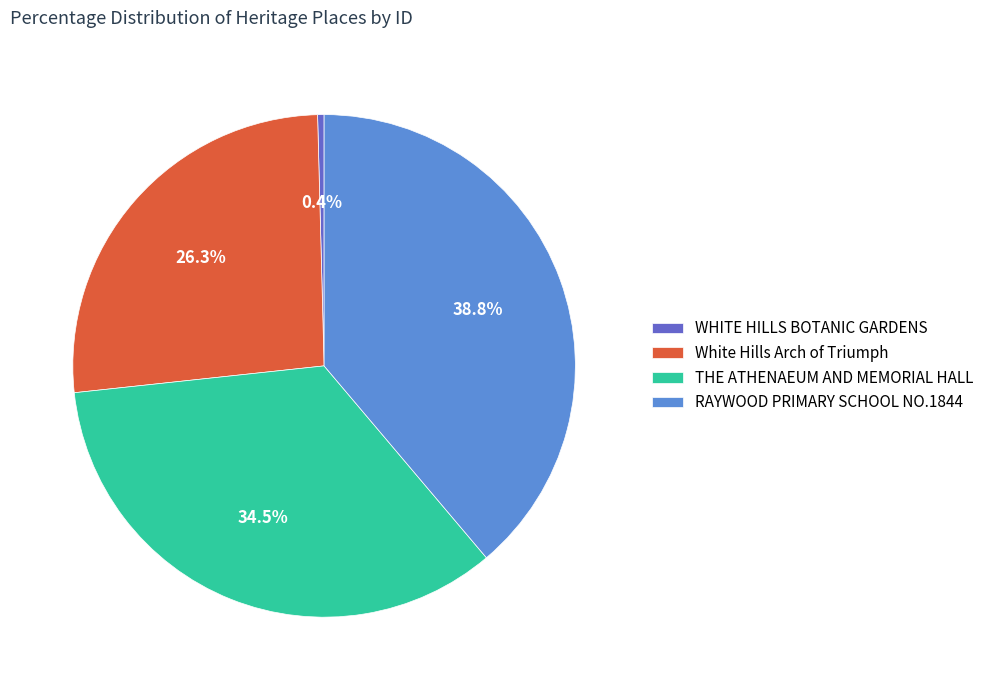

Is White Hills Arch of Triumph the majority of the pie?

No